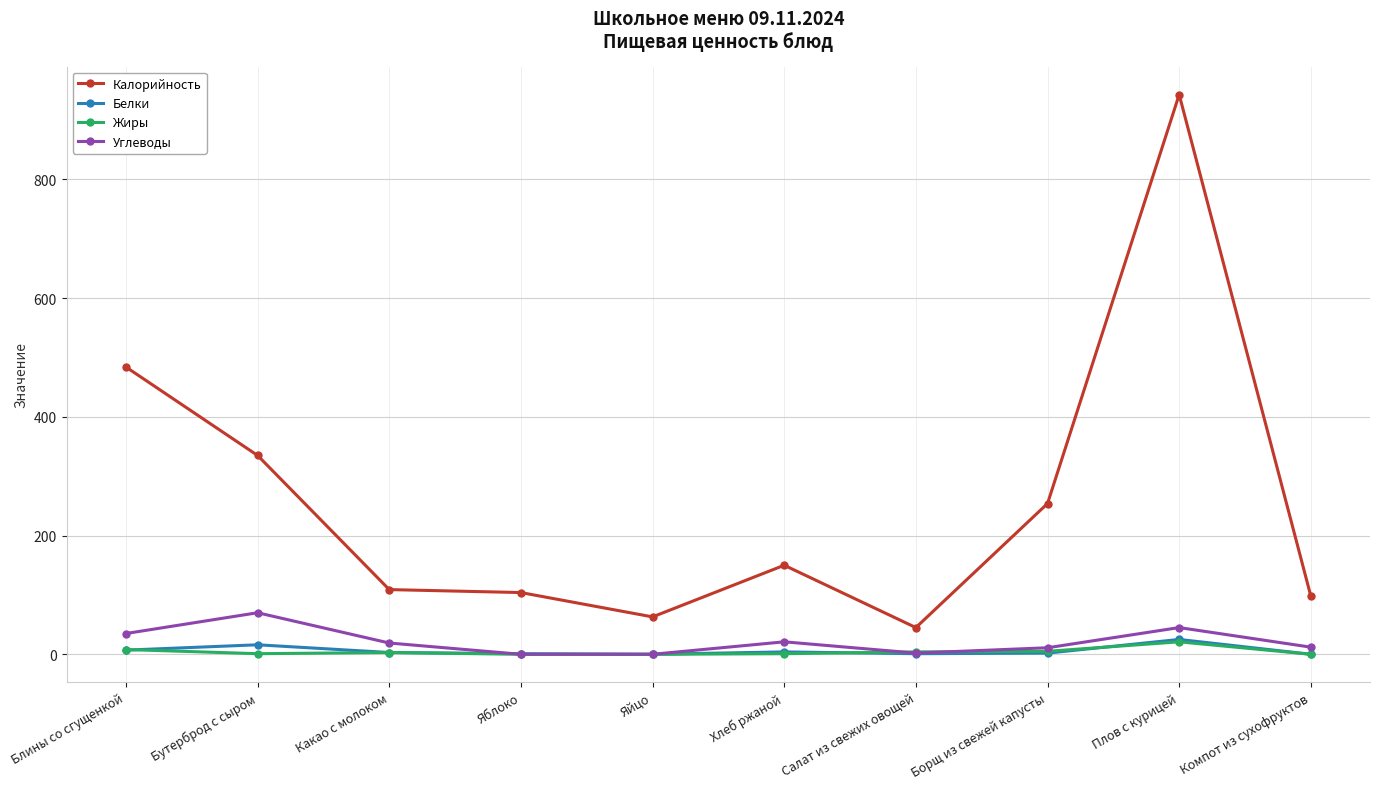

Is this an area chart (filled region under the line)?

No